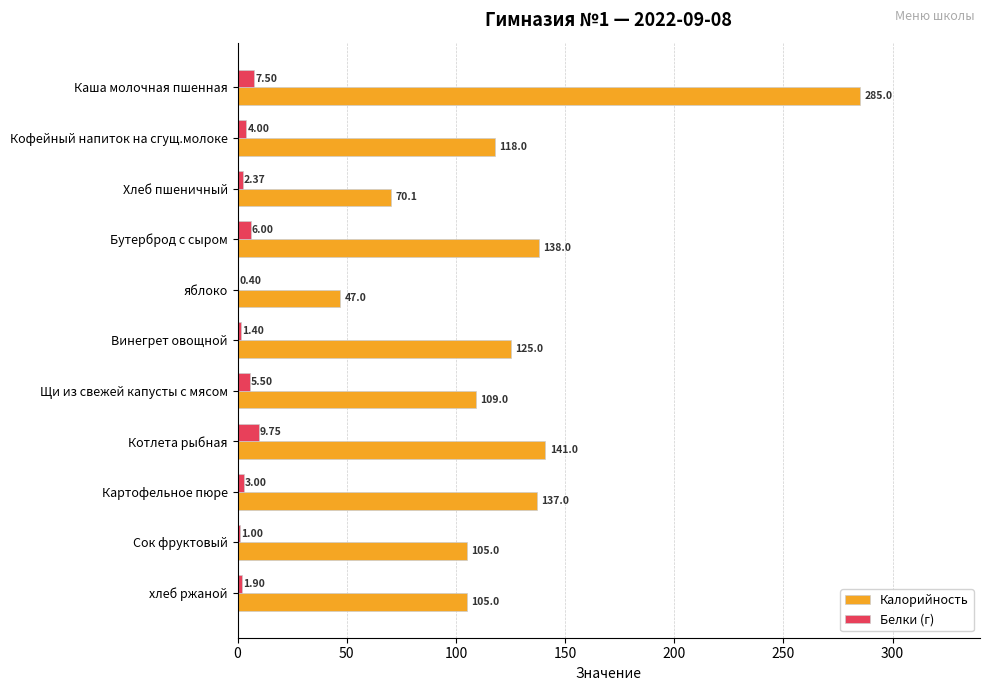

How many series are shown in this chart?

2